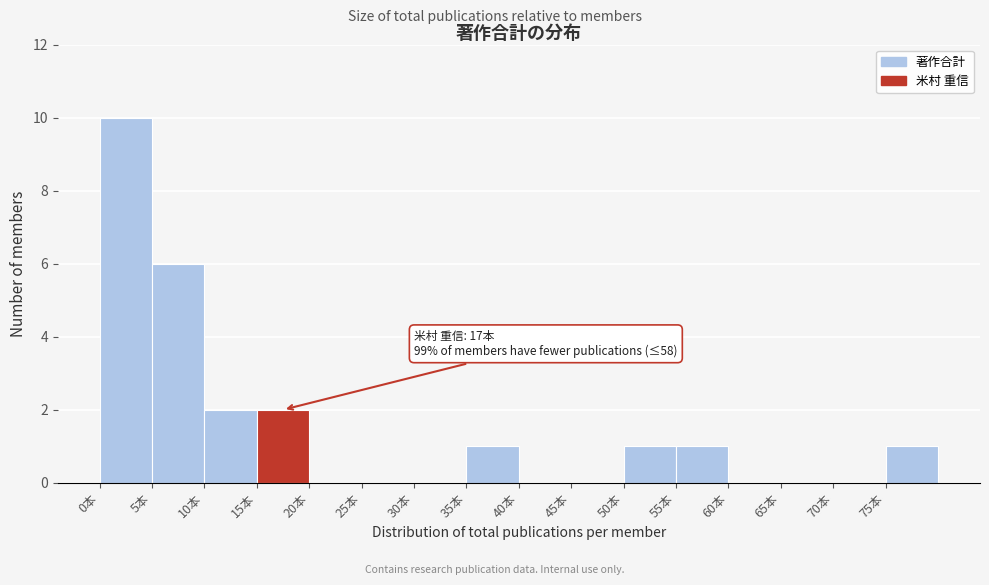

Which range on the x-axis has the tallest bar?

0 to 5